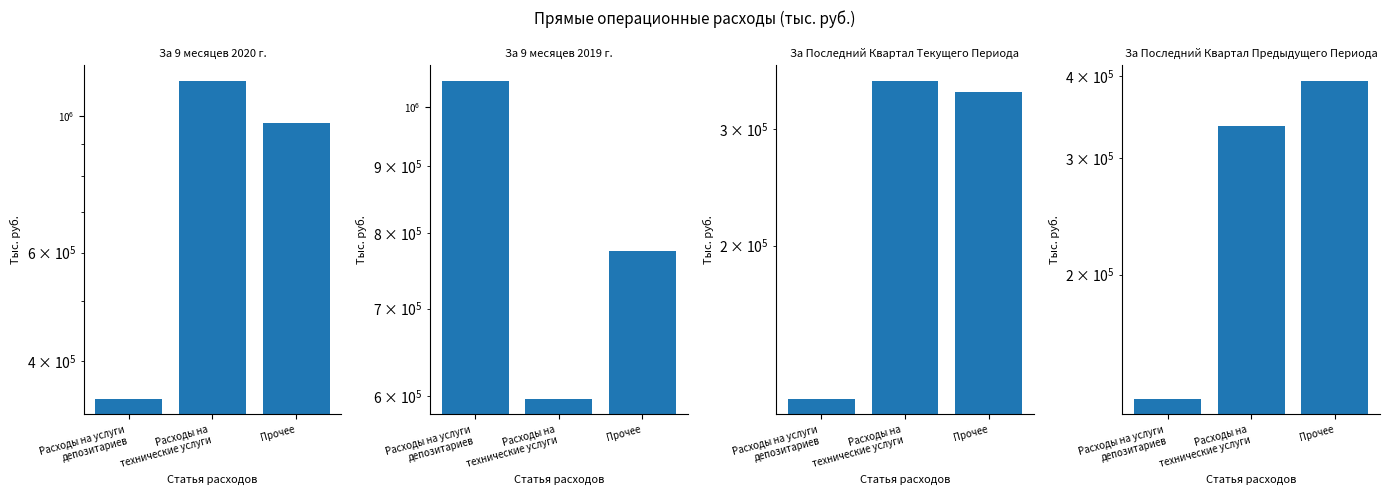

What is the average value of the За Последний Квартал Текущего Периода series?

271294.3